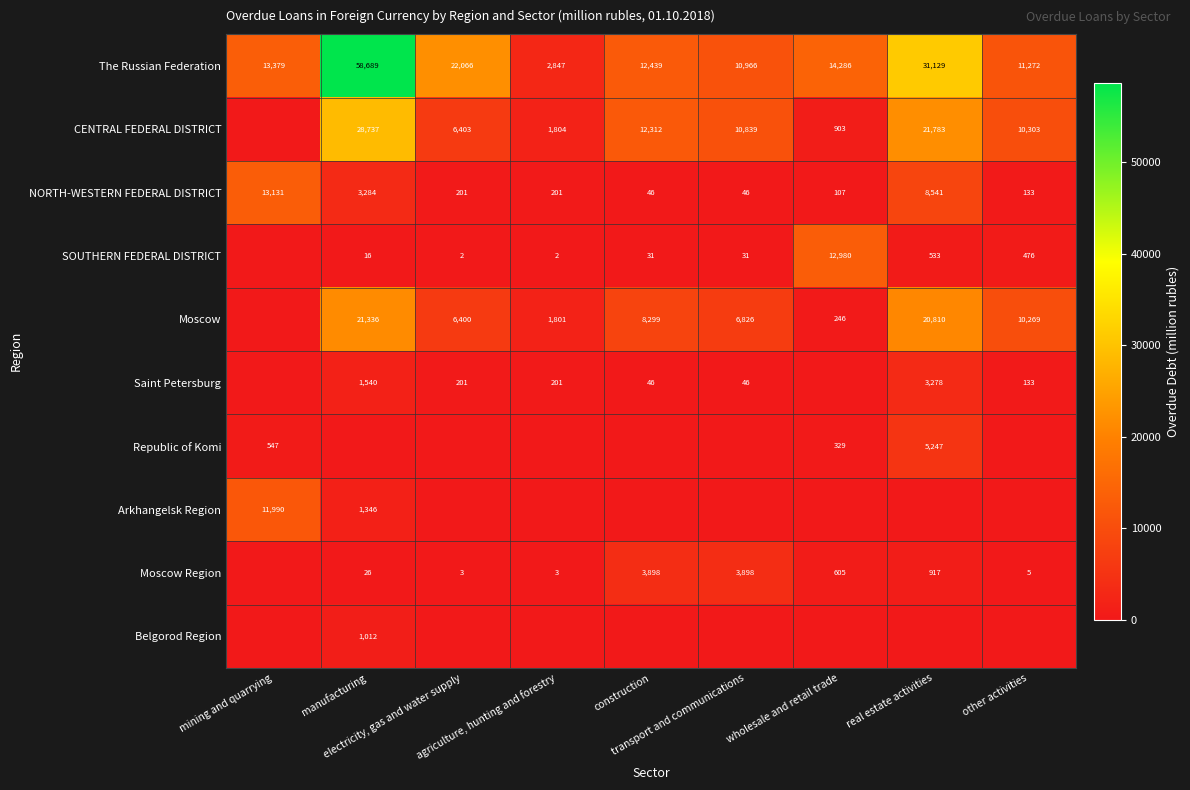

What is the sum of all Moscow values?

75987